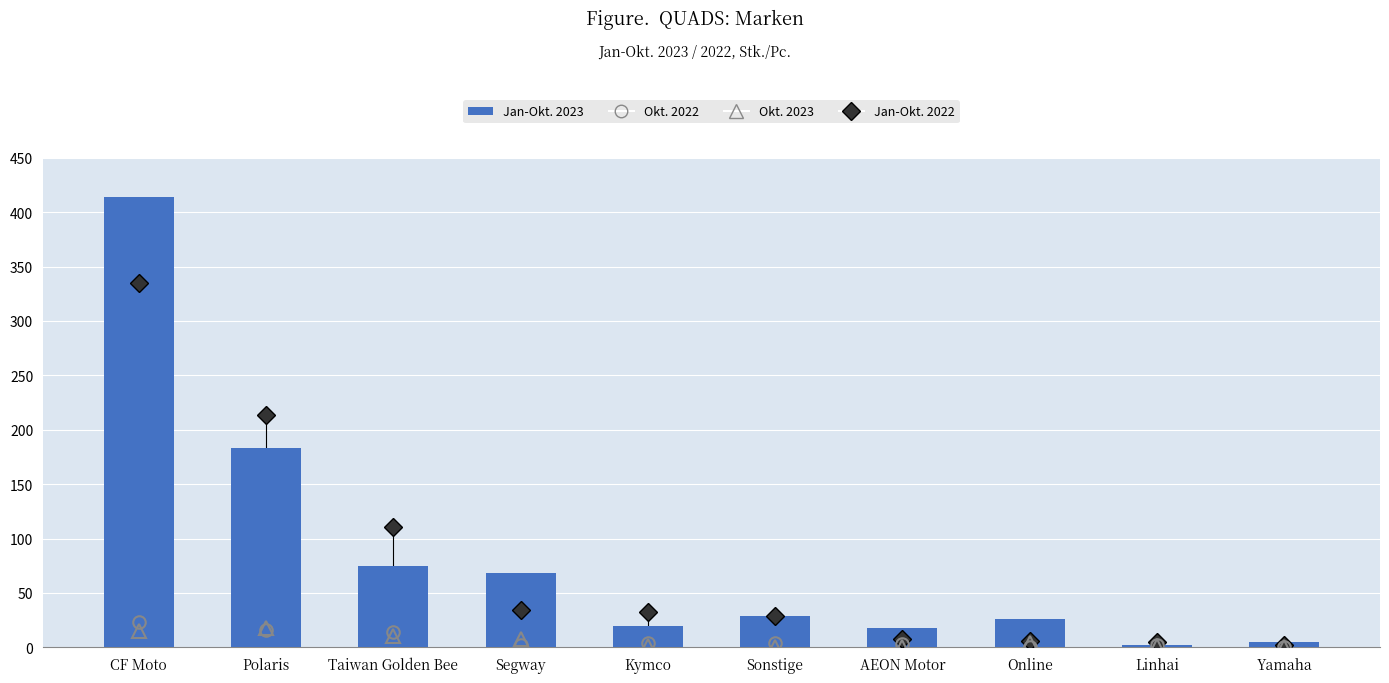

Reading left to right, list all the values displayed in this chart.

Jan-Okt. 2022: 335	214	111	34	32	29	8	6	5	2
Okt. 2023: 15	18	10	8	1	0	0	4	1	0
Okt. 2022: 23	16	14	2	4	4	3	0	2	0
Jan-Okt. 2023: 414	183	75	68	20	29	18	26	2	5